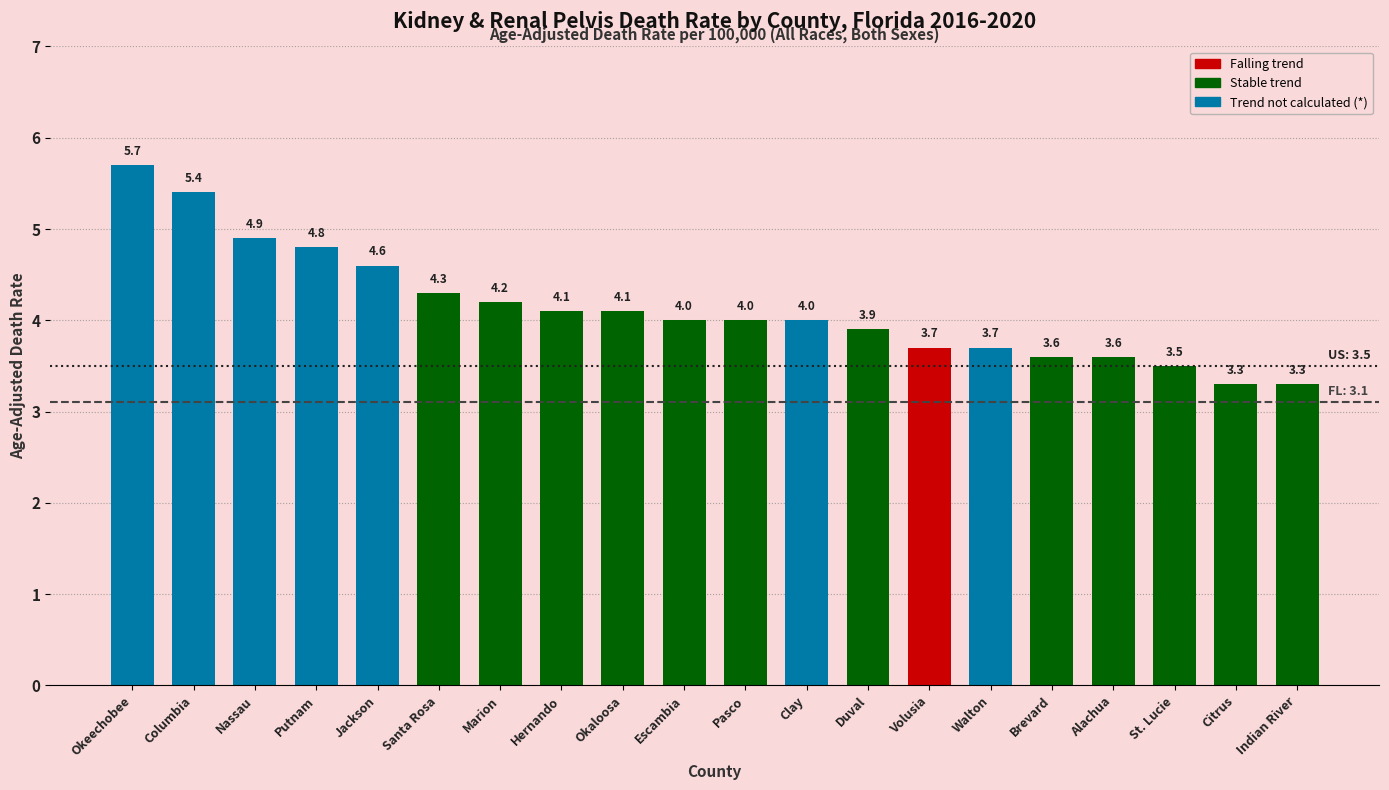

At which label does the data first exceed 4?

Okeechobee